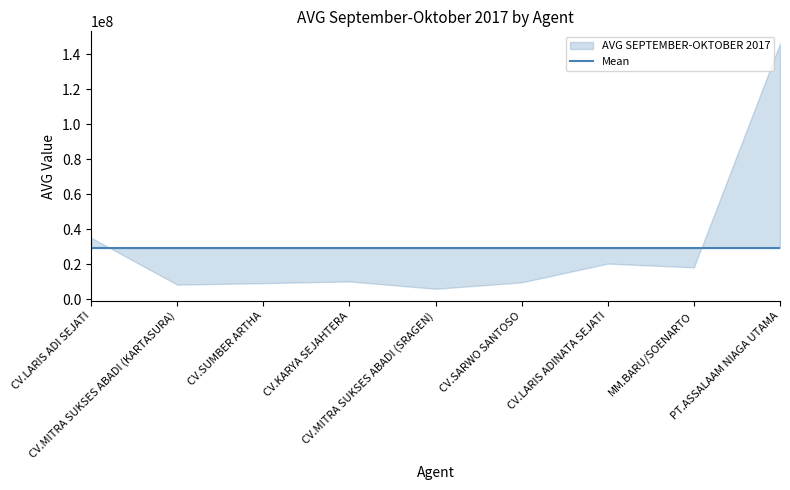

Reading right to left, what are all the values shown in this chart?

146227800	18258450	20414803	9676010	6018070	10206883	9235600	8393883	35214236